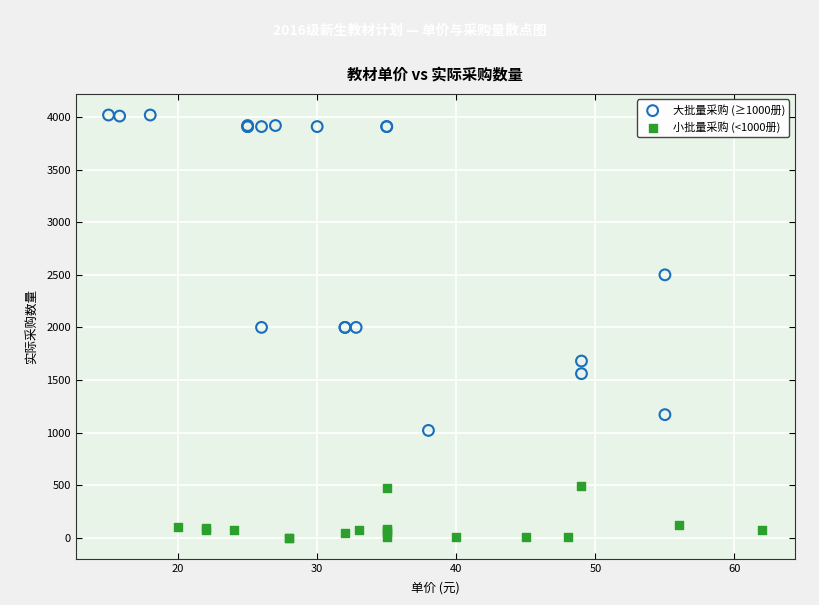

Which series reaches the maximum Y coordinate?

大批量采购 (≥1000册)